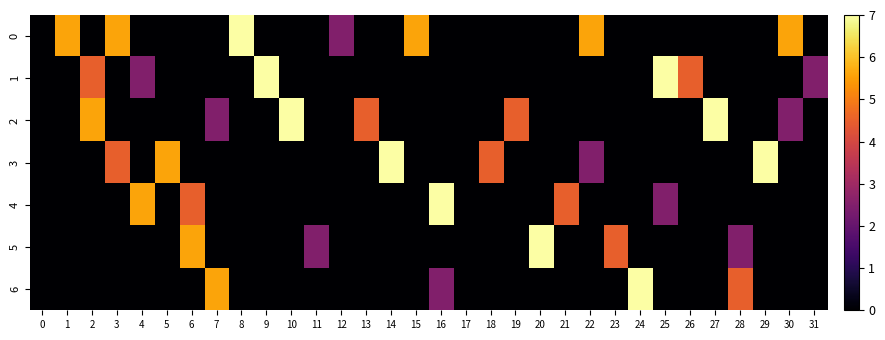

Reading left to right, extract all data points from this chart.

0: 0=0.0	1=5.6	2=0.0	3=5.6	4=0.0	5=0.0	6=0.0	7=0.0	8=7.0	9=0.0	10=0.0	11=0.0	12=2.5	13=0.0	14=0.0	15=5.6	16=0.0	17=0.0	18=0.0	19=0.0	20=0.0	21=0.0	22=5.6	23=0.0	24=0.0	25=0.0	26=0.0	27=0.0	28=0.0	29=0.0	30=5.6	31=0.0
1: 0=0.0	1=0.0	2=4.5	3=0.0	4=2.5	5=0.0	6=0.0	7=0.0	8=0.0	9=7.0	10=0.0	11=0.0	12=0.0	13=0.0	14=0.0	15=0.0	16=0.0	17=0.0	18=0.0	19=0.0	20=0.0	21=0.0	22=0.0	23=0.0	24=0.0	25=7.0	26=4.5	27=0.0	28=0.0	29=0.0	30=0.0	31=2.5
2: 0=0.0	1=0.0	2=5.6	3=0.0	4=0.0	5=0.0	6=0.0	7=2.5	8=0.0	9=0.0	10=7.0	11=0.0	12=0.0	13=4.5	14=0.0	15=0.0	16=0.0	17=0.0	18=0.0	19=4.5	20=0.0	21=0.0	22=0.0	23=0.0	24=0.0	25=0.0	26=0.0	27=7.0	28=0.0	29=0.0	30=2.5	31=0.0
3: 0=0.0	1=0.0	2=0.0	3=4.5	4=0.0	5=5.6	6=0.0	7=0.0	8=0.0	9=0.0	10=0.0	11=0.0	12=0.0	13=0.0	14=7.0	15=0.0	16=0.0	17=0.0	18=4.5	19=0.0	20=0.0	21=0.0	22=2.5	23=0.0	24=0.0	25=0.0	26=0.0	27=0.0	28=0.0	29=7.0	30=0.0	31=0.0
4: 0=0.0	1=0.0	2=0.0	3=0.0	4=5.6	5=0.0	6=4.5	7=0.0	8=0.0	9=0.0	10=0.0	11=0.0	12=0.0	13=0.0	14=0.0	15=0.0	16=7.0	17=0.0	18=0.0	19=0.0	20=0.0	21=4.5	22=0.0	23=0.0	24=0.0	25=2.5	26=0.0	27=0.0	28=0.0	29=0.0	30=0.0	31=0.0
5: 0=0.0	1=0.0	2=0.0	3=0.0	4=0.0	5=0.0	6=5.6	7=0.0	8=0.0	9=0.0	10=0.0	11=2.5	12=0.0	13=0.0	14=0.0	15=0.0	16=0.0	17=0.0	18=0.0	19=0.0	20=7.0	21=0.0	22=0.0	23=4.5	24=0.0	25=0.0	26=0.0	27=0.0	28=2.5	29=0.0	30=0.0	31=0.0
6: 0=0.0	1=0.0	2=0.0	3=0.0	4=0.0	5=0.0	6=0.0	7=5.6	8=0.0	9=0.0	10=0.0	11=0.0	12=0.0	13=0.0	14=0.0	15=0.0	16=2.5	17=0.0	18=0.0	19=0.0	20=0.0	21=0.0	22=0.0	23=0.0	24=7.0	25=0.0	26=0.0	27=0.0	28=4.5	29=0.0	30=0.0	31=0.0